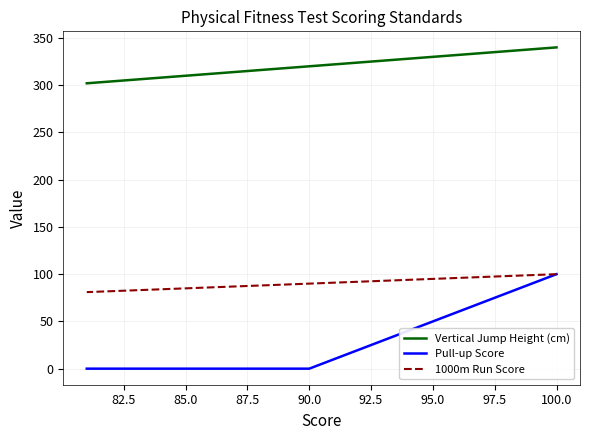

What is the highest value of the Vertical Jump Height (cm) series?

340